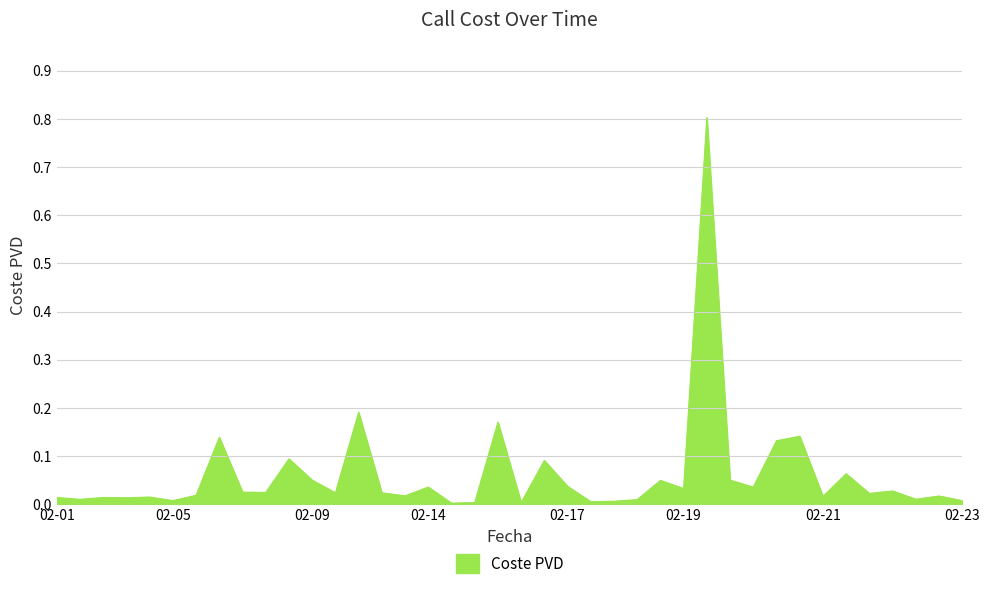

What is the greatest value displayed?

0.8